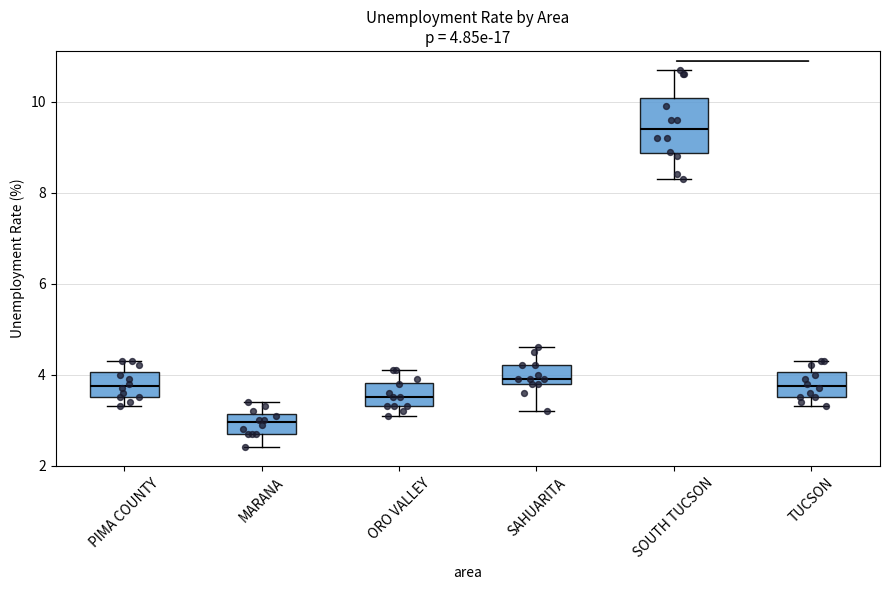

Which box has the highest median line?

SOUTH TUCSON